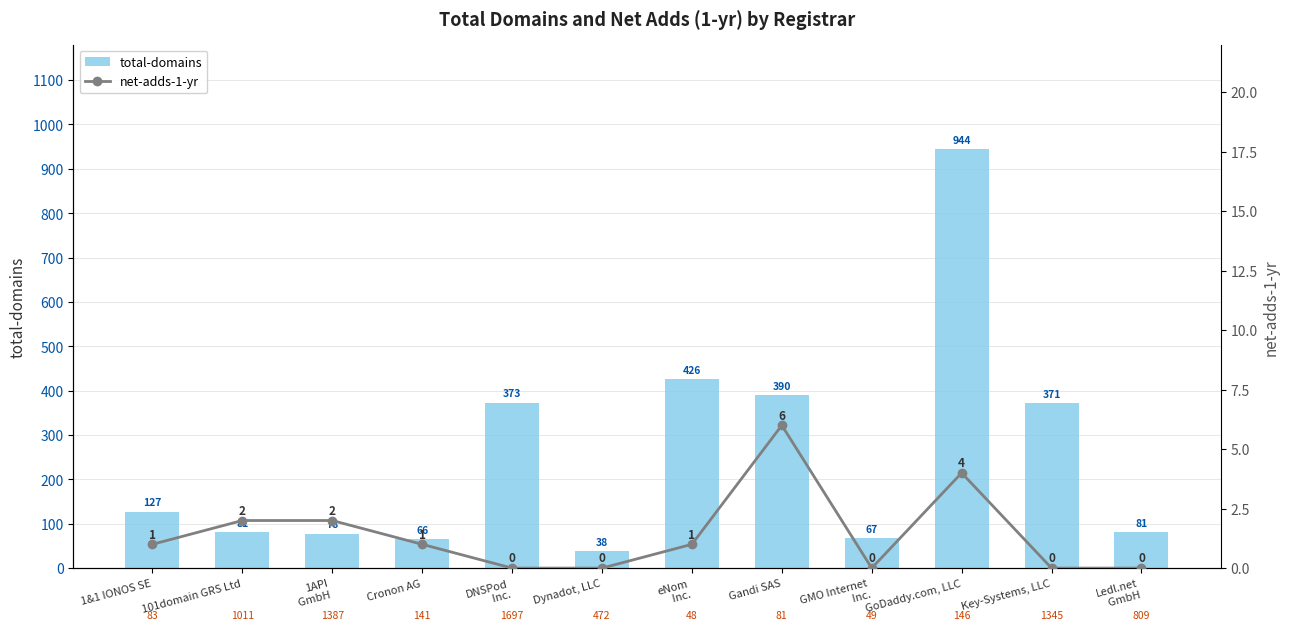

Reading left to right, transcribe all the data shown in this chart.

total-domains: 1&1 IONOS SE=127	101domain GRS Ltd=81	1API
 GmbH=78	Cronon AG=66	DNSPod
 Inc.=373	Dynadot, LLC=38	eNom
 Inc.=426	Gandi SAS=390	GMO Internet
 Inc.=67	GoDaddy.com, LLC=944	Key-Systems, LLC=371	Ledl.net
 GmbH=81
net-adds-1-yr: 1&1 IONOS SE=1	101domain GRS Ltd=2	1API
 GmbH=2	Cronon AG=1	DNSPod
 Inc.=0	Dynadot, LLC=0	eNom
 Inc.=1	Gandi SAS=6	GMO Internet
 Inc.=0	GoDaddy.com, LLC=4	Key-Systems, LLC=0	Ledl.net
 GmbH=0